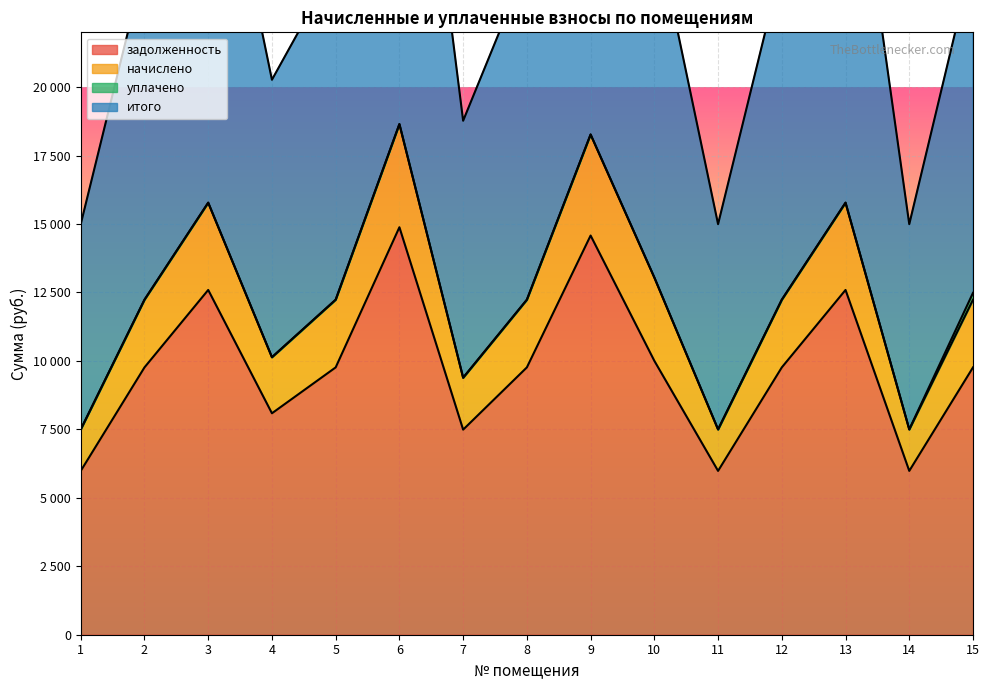

True or false: итого and задолженность cross at least once.

False